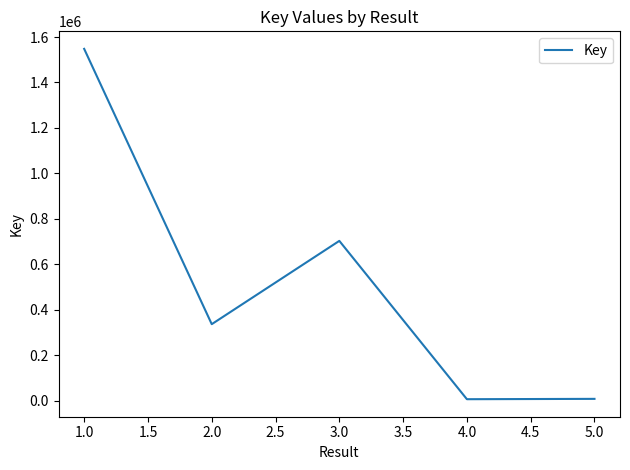

How many values are below 336170?

2